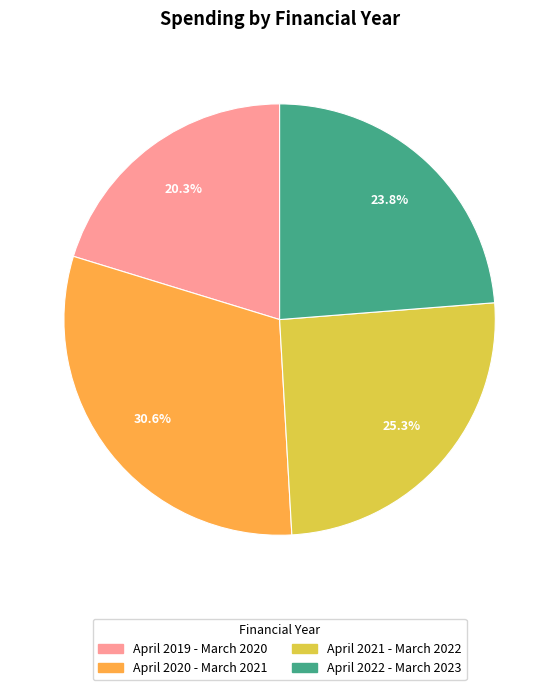

What percentage is the April 2022 - March 2023 slice, to the nearest percent?

24%